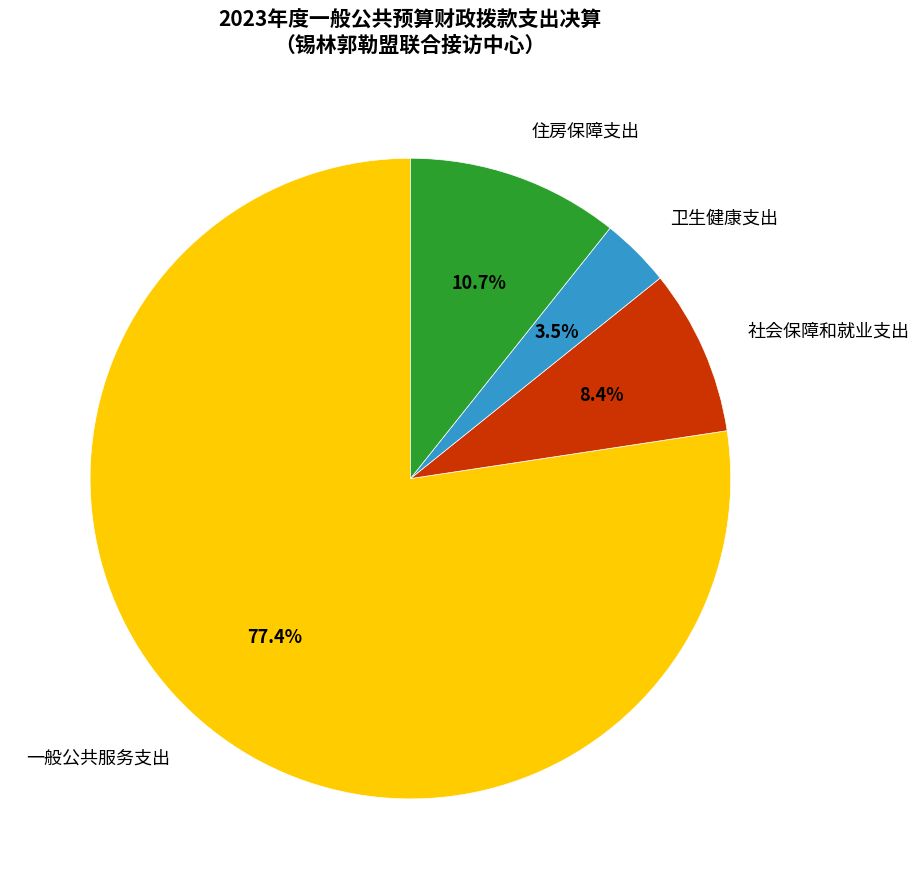

What is the total percentage of 一般公共服务支出 and 住房保障支出?

88.1%